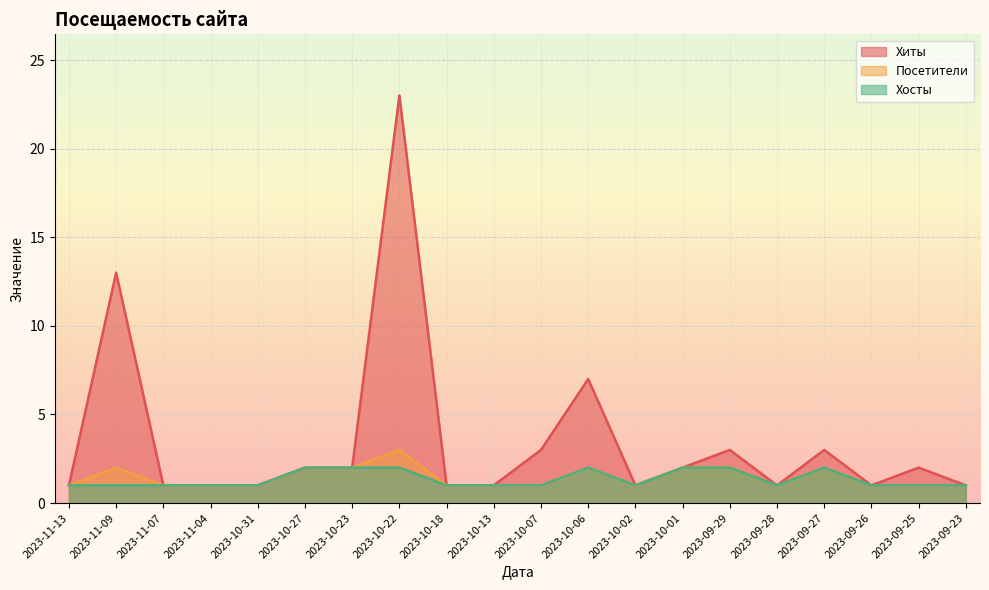

What is the total value across all series at 2023-10-13?

3